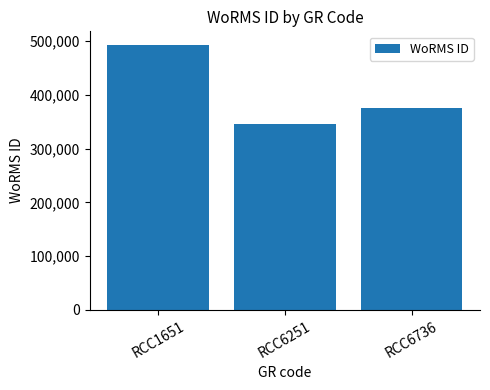

How many bars are there in total?

3